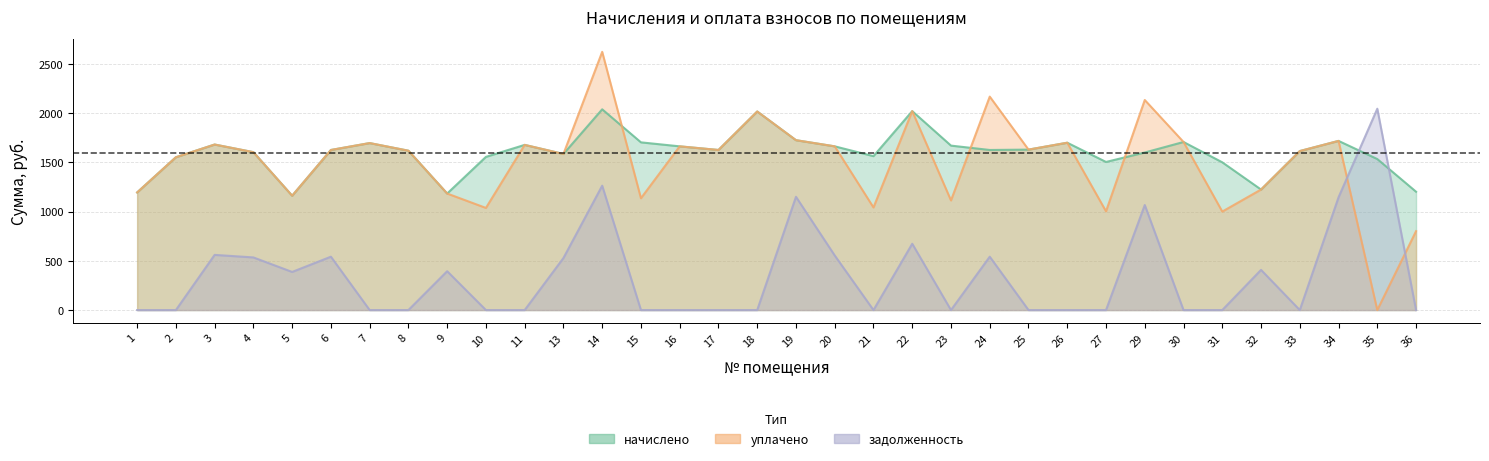

At which label is начислено closest to 1600?

29